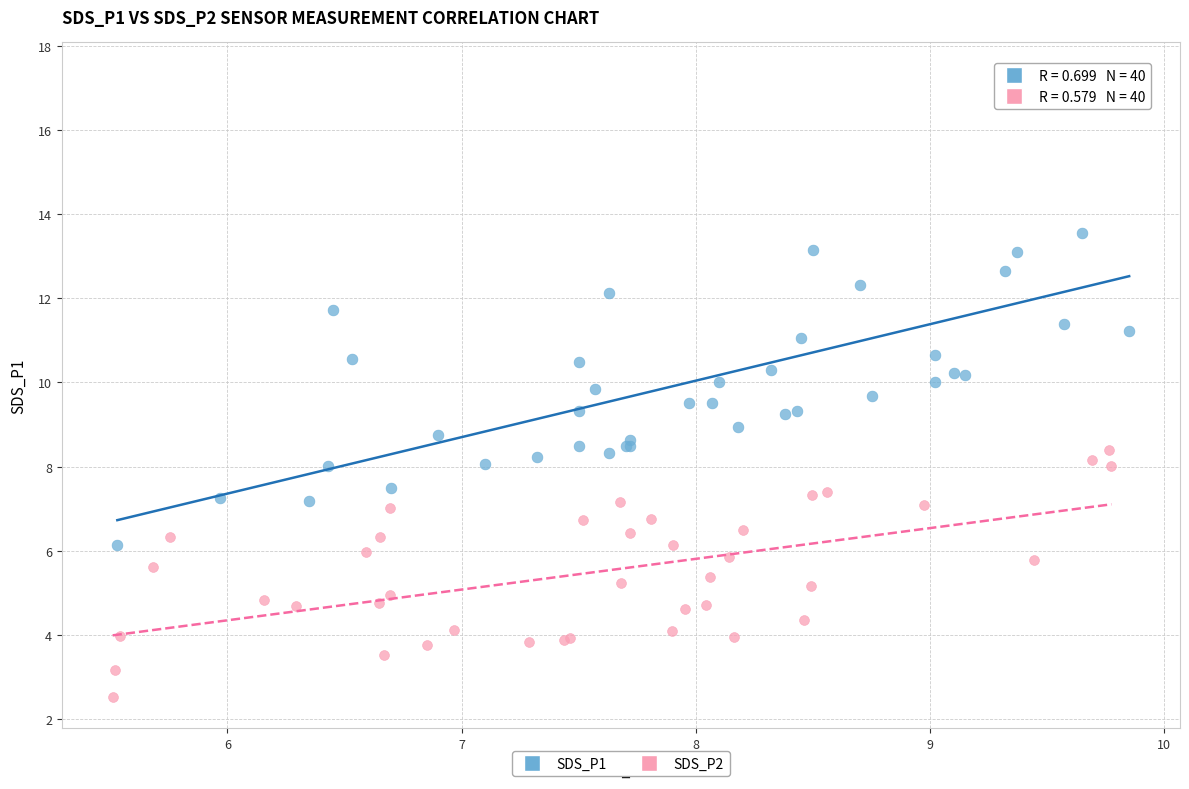

What are all the series names shown in the legend?

SDS_P1, SDS_P2